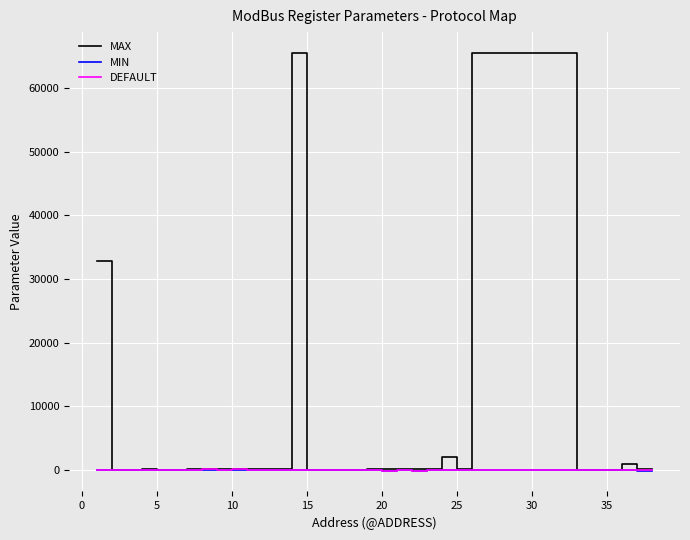

Which series has the largest total across all categories?

MAX